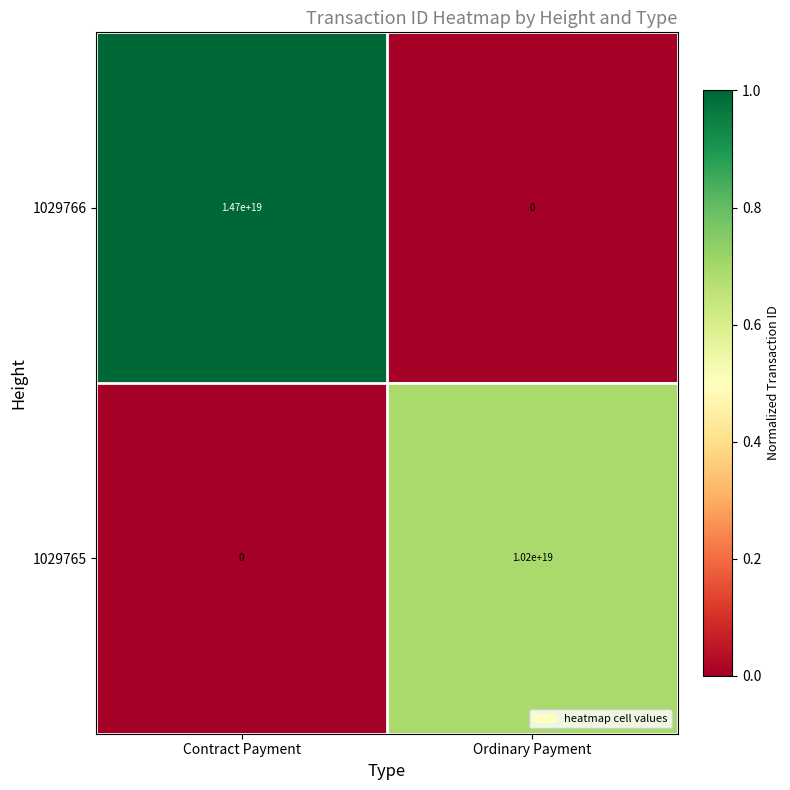

How many series are shown in this chart?

2